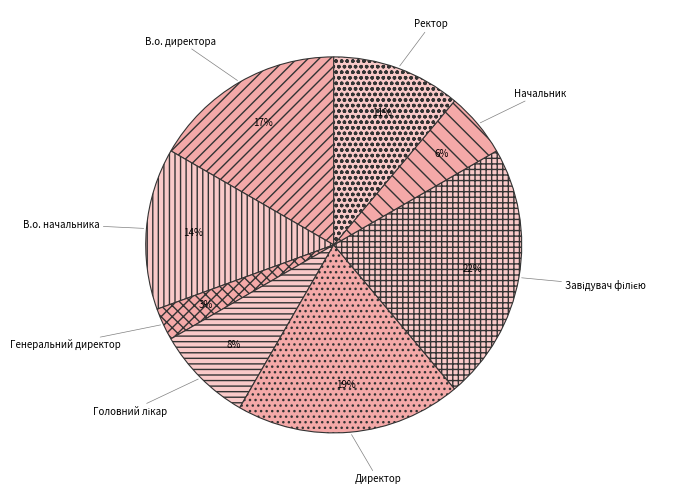

To the nearest percent, what is the average slice percentage?

12%